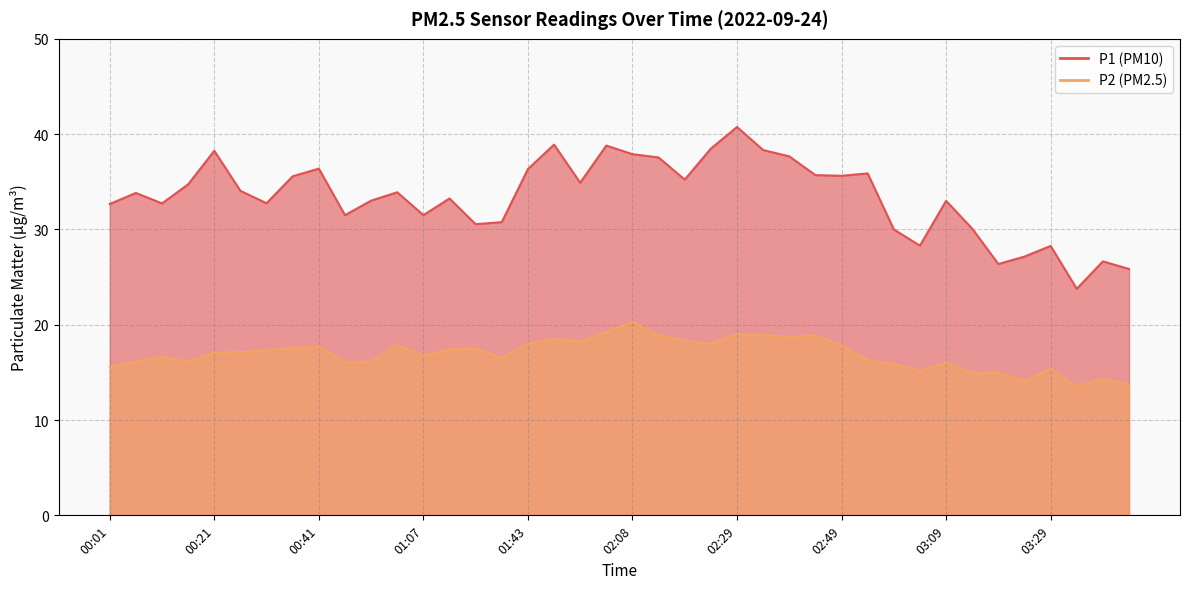

Reading right to left, extract all data points from this chart.

P1: 03:45=25.9	03:40=26.6	03:35=23.8	03:29=28.3	03:24=27.1	03:19=26.4	03:14=30.1	03:09=33.0	03:04=28.3	02:59=30.0	02:54=35.9	02:49=35.6	02:44=35.7	02:39=37.7	02:34=38.3	02:29=40.8	02:24=38.5	02:19=35.2	02:14=37.5	02:08=37.9	02:03=38.8	01:53=34.9	01:48=38.9	01:43=36.3	01:38=30.8	01:33=30.6	01:17=33.2	01:07=31.5	01:02=33.9	00:51=33.0	00:46=31.5	00:41=36.4	00:36=35.6	00:31=32.8	00:26=34.0	00:21=38.2	00:16=34.7	00:11=32.7	00:06=33.8	00:01=32.7
P2: 03:45=13.7	03:40=14.3	03:35=13.5	03:29=15.4	03:24=14.1	03:19=14.9	03:14=14.9	03:09=16.0	03:04=15.1	02:59=15.9	02:54=16.3	02:49=17.8	02:44=18.9	02:39=18.7	02:34=18.9	02:29=19.0	02:24=18.0	02:19=18.4	02:14=18.9	02:08=20.3	02:03=19.2	01:53=18.2	01:48=18.5	01:43=18.0	01:38=16.5	01:33=17.5	01:17=17.4	01:07=16.8	01:02=17.9	00:51=16.1	00:46=16.1	00:41=17.7	00:36=17.6	00:31=17.3	00:26=17.1	00:21=17.1	00:16=16.1	00:11=16.6	00:06=16.1	00:01=15.6